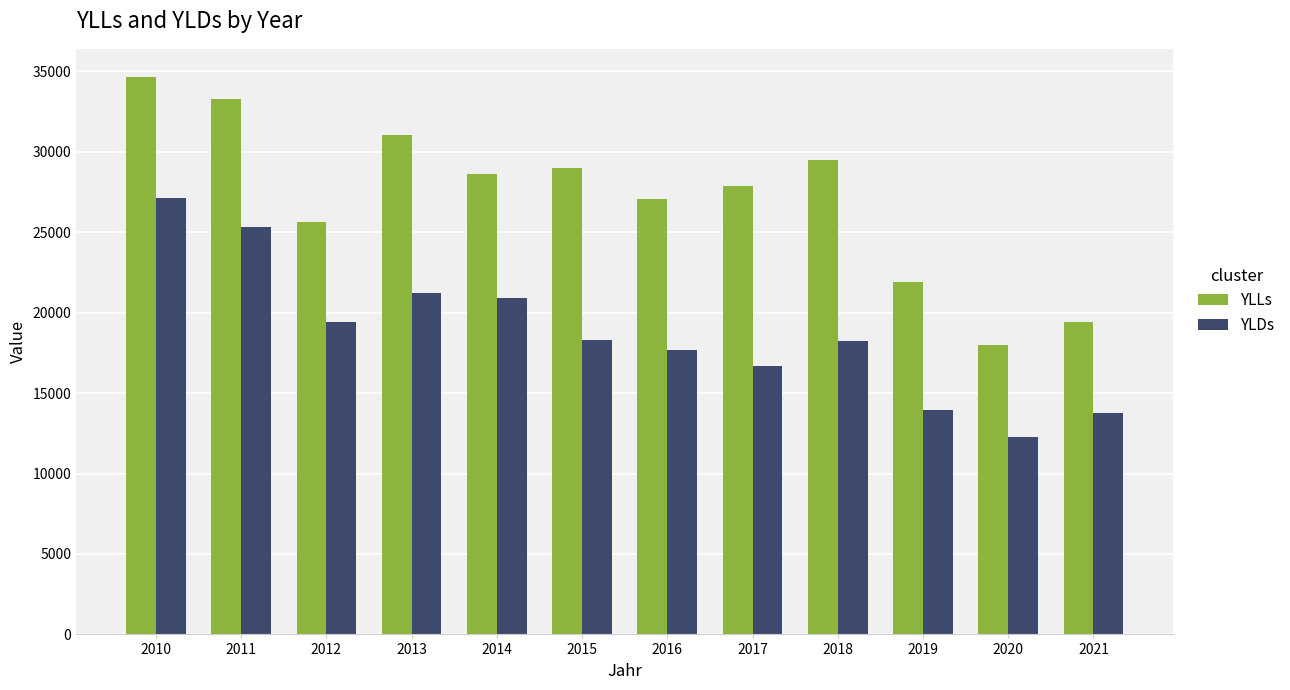

What is the average value of the YLDs series?

18750